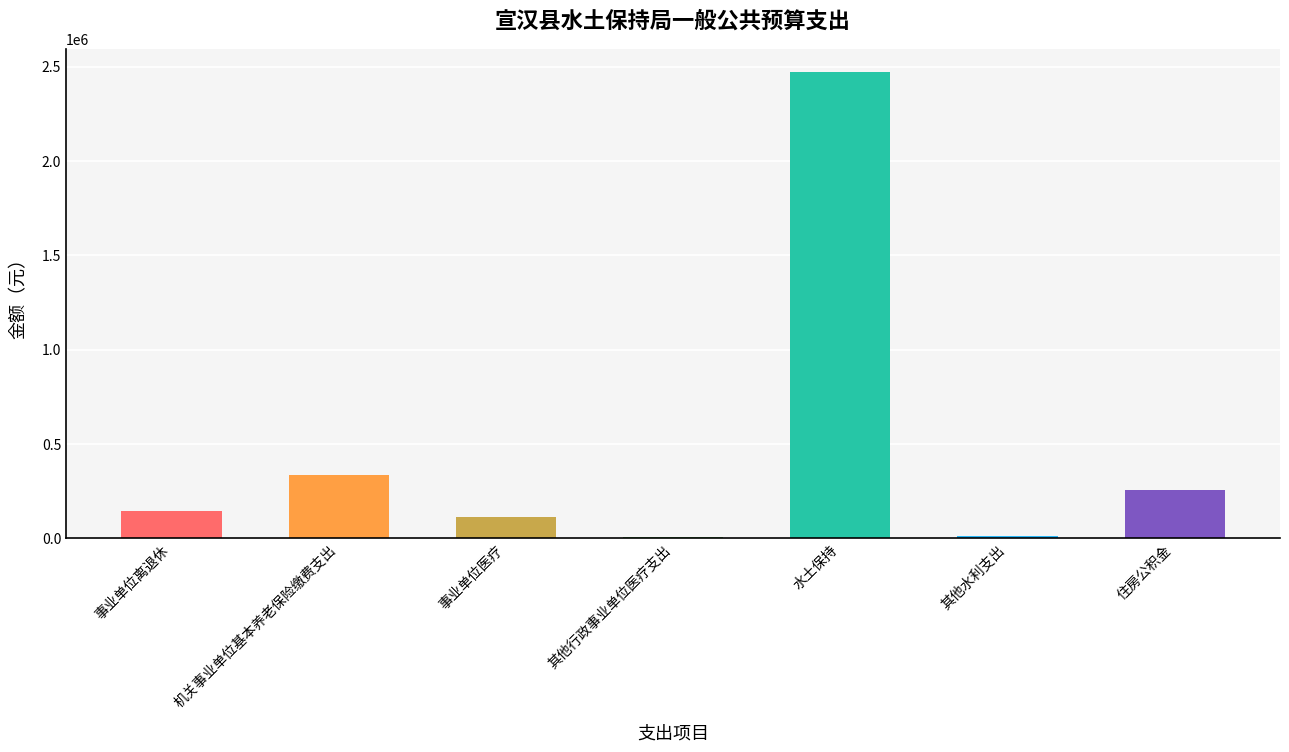

True or false: the data shows 246353 at 事业单位离退休.

False